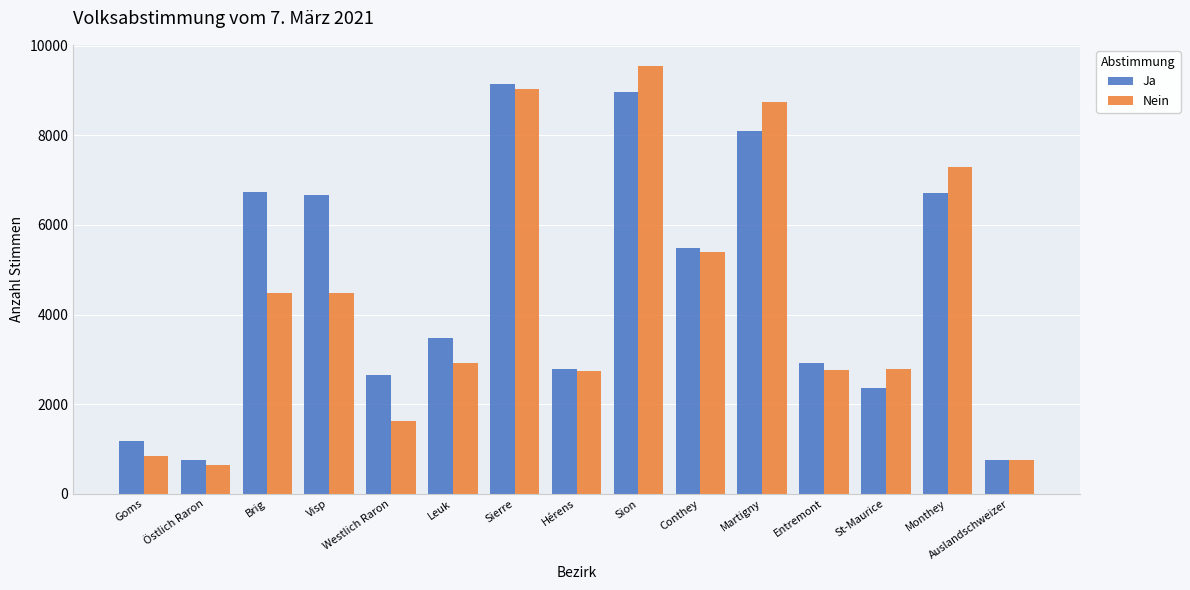

The value of Ja at Brig is 1510. True or false?

False